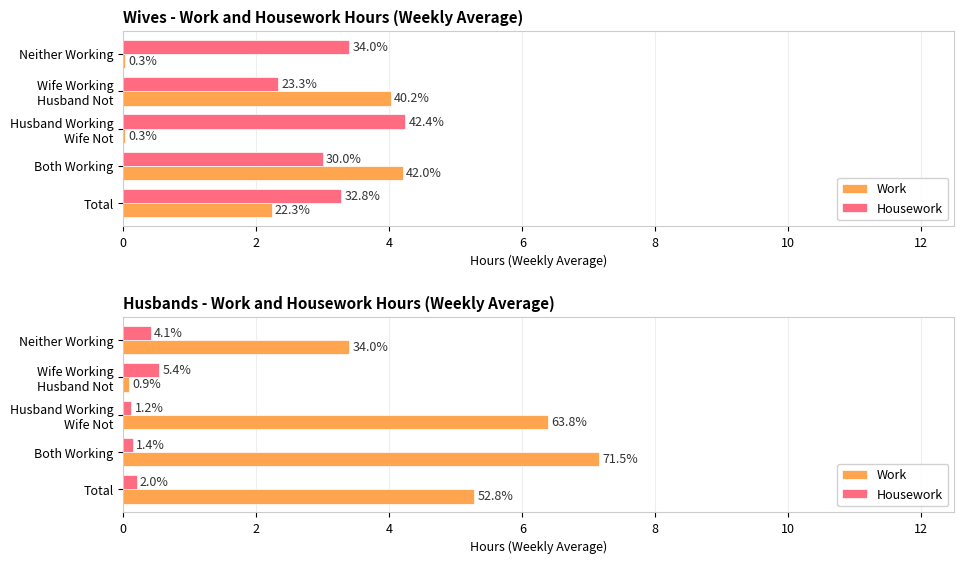

The value of Housework at Both Working is 0.1. True or false?

True